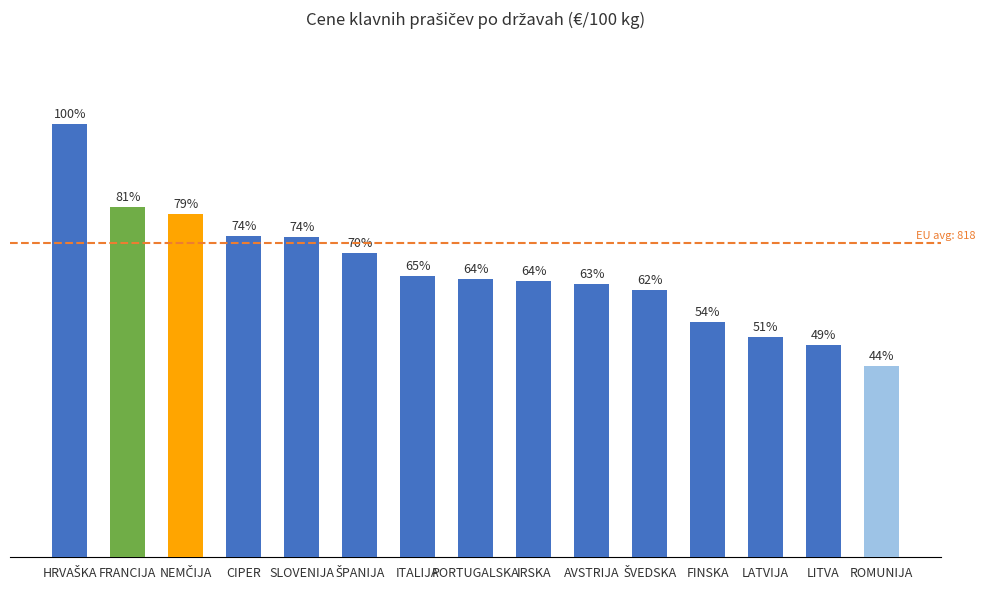

List the labels in order of value, smallest first.

ROMUNIJA, LITVA, LATVIJA, FINSKA, ŠVEDSKA, AVSTRIJA, IRSKA, PORTUGALSKA, ITALIJA, ŠPANIJA, SLOVENIJA, CIPER, NEMČIJA, FRANCIJA, HRVAŠKA